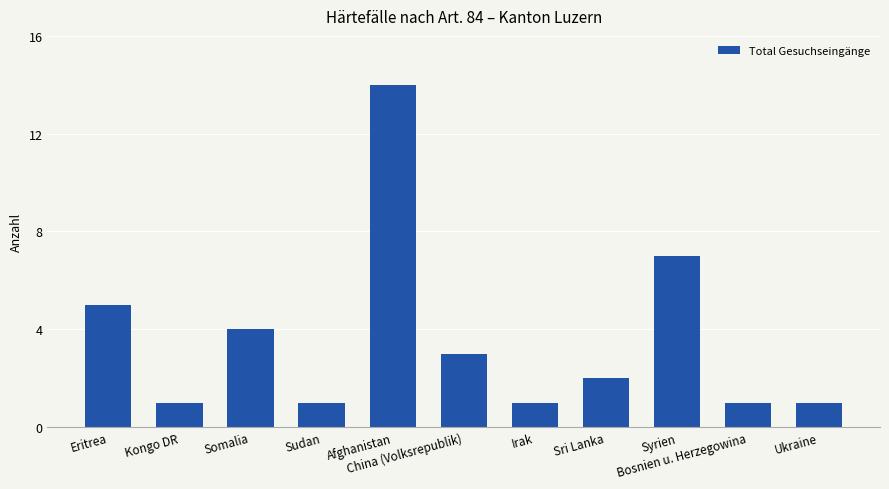

Reading left to right, extract all data points from this chart.

5	1	4	1	14	3	1	2	7	1	1